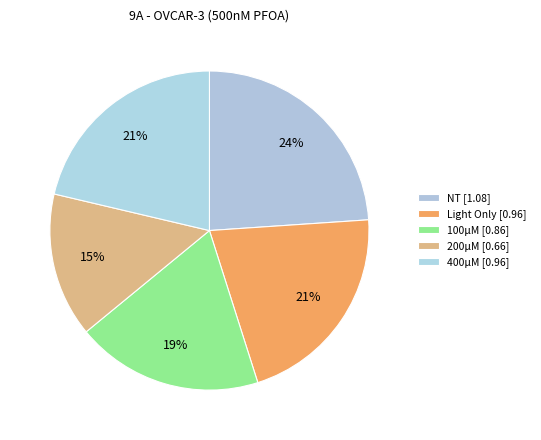

Rank the categories by value from lowest to highest.

200μM, 100μM, Light Only, 400μM, NT